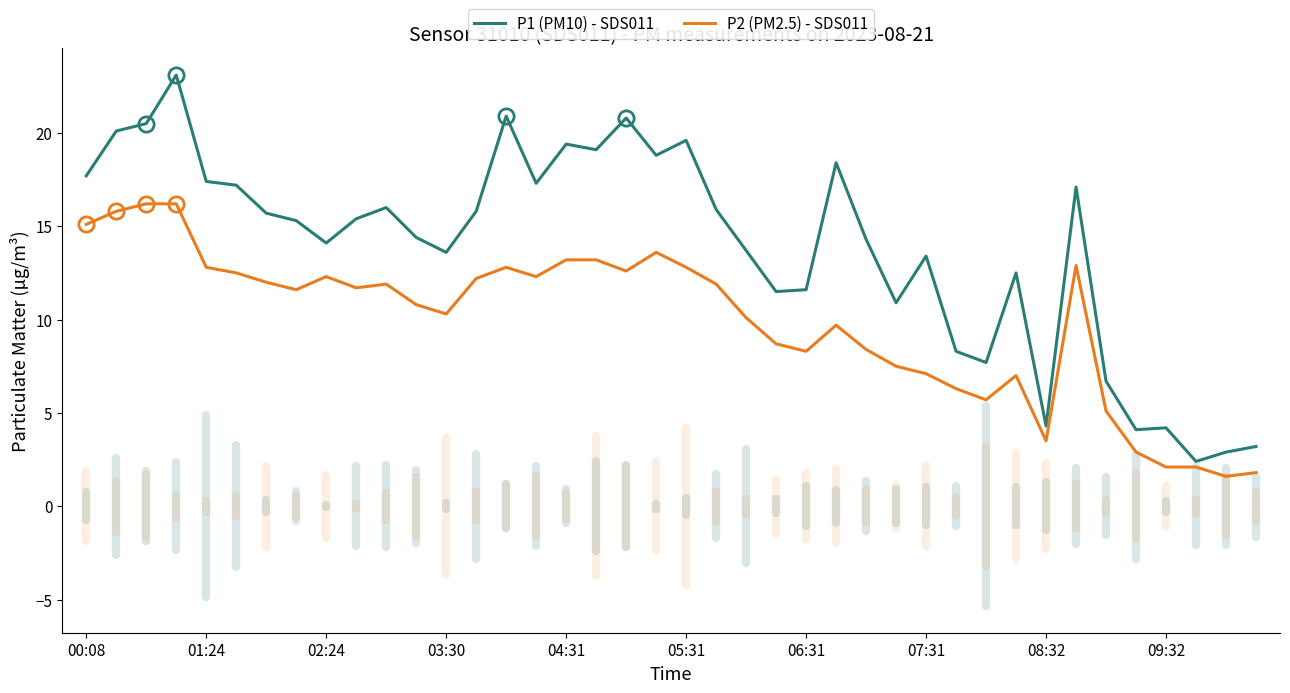

How many series are shown in this chart?

2